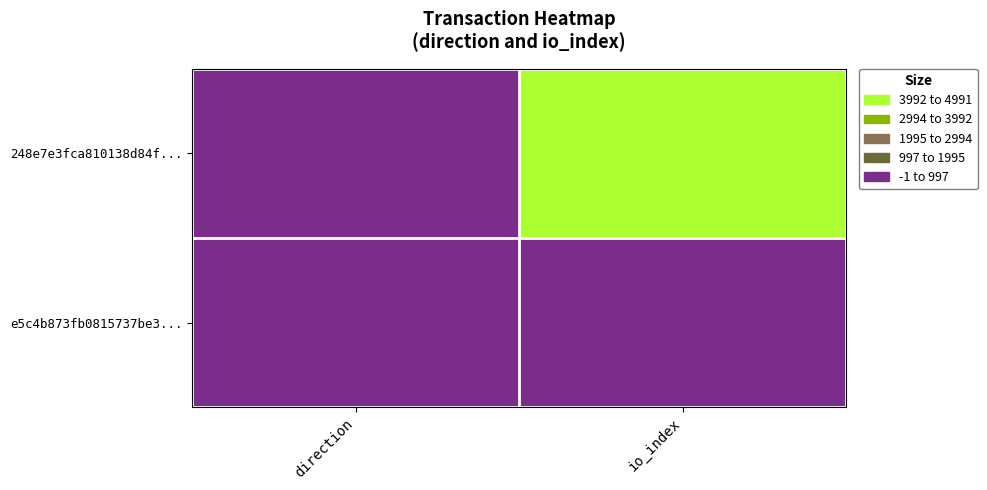

Which series changed the most between direction and io_index?

248e7e3fca810138d84f...